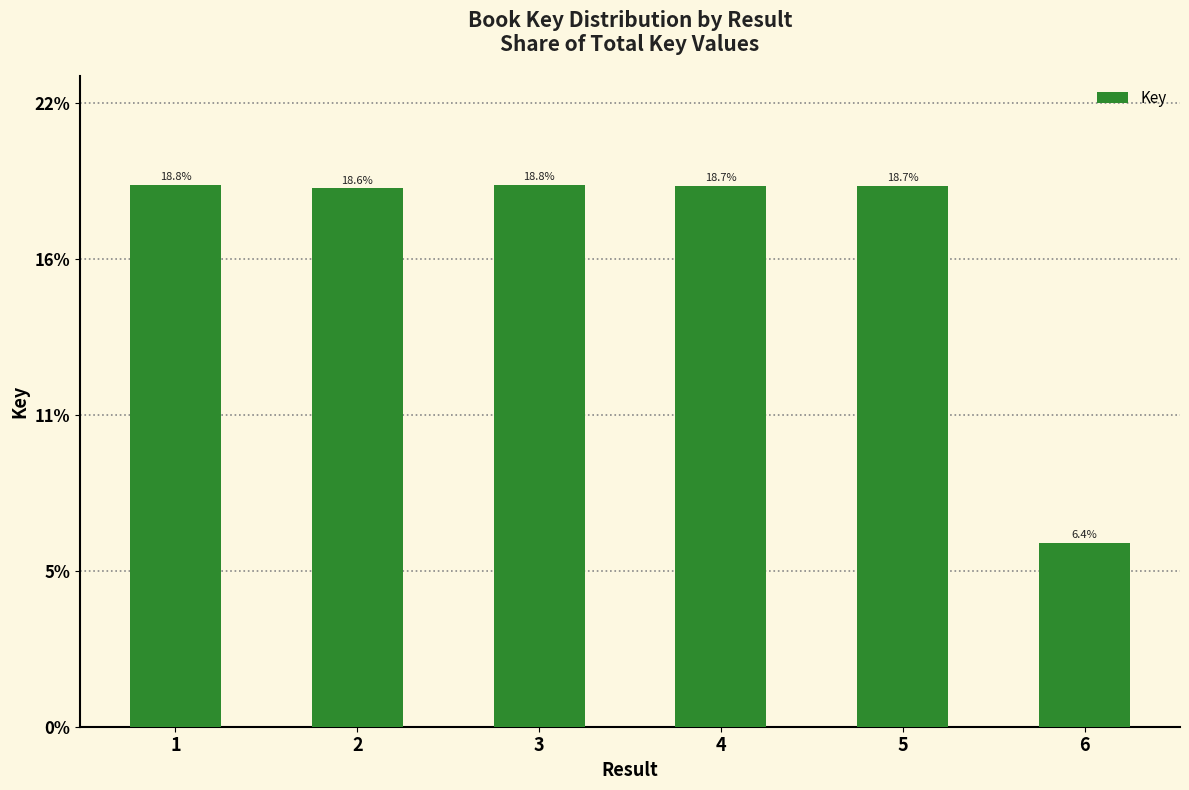

Reading right to left, list all the values displayed in this chart.

0.1	0.2	0.2	0.2	0.2	0.2